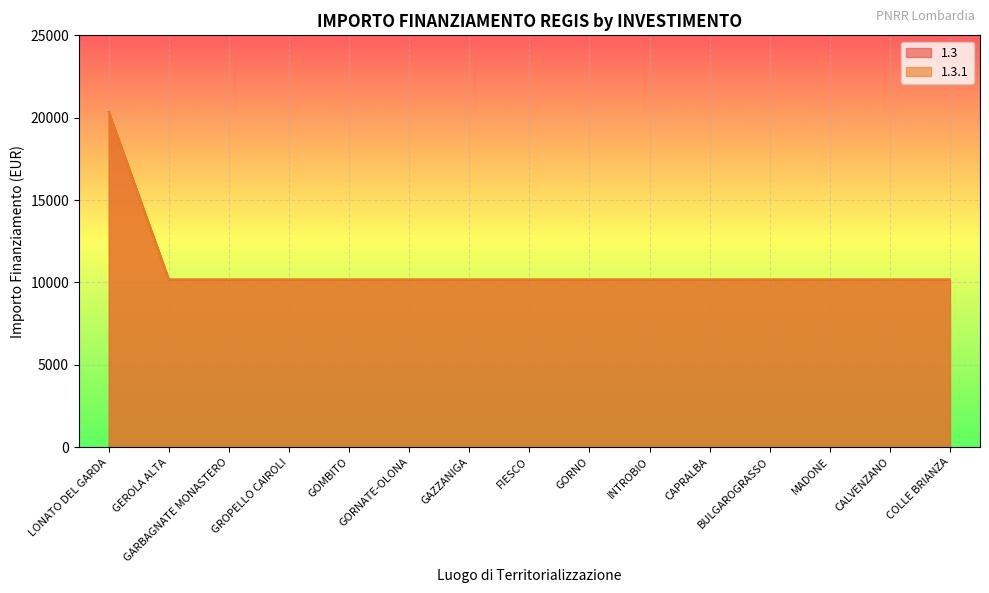

What is the average value of the 1.3 series?

10850